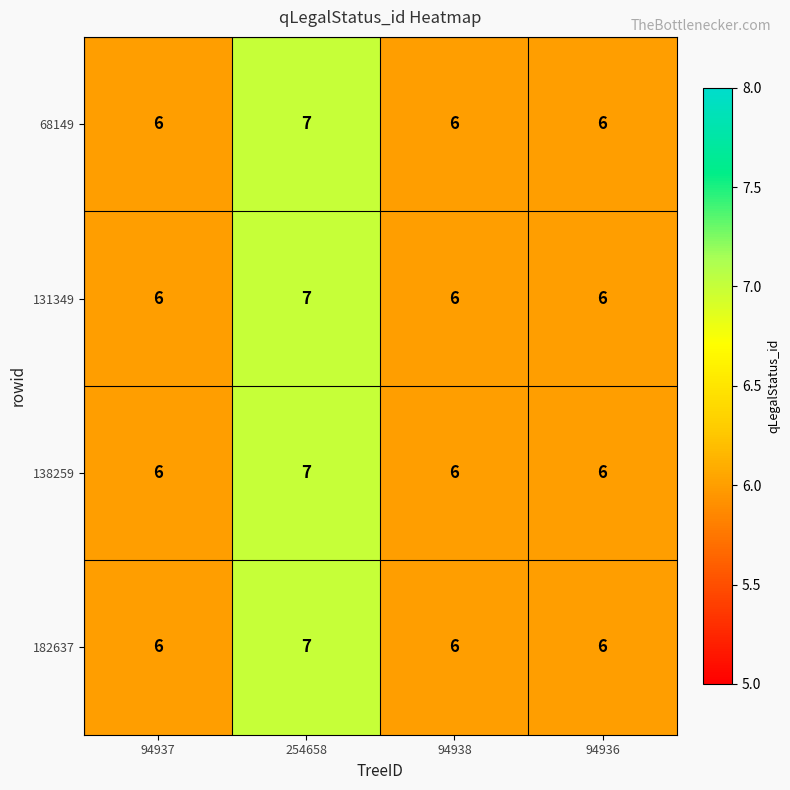

Reading left to right, transcribe all the data shown in this chart.

68149: 94937=6	254658=7	94938=6	94936=6
131349: 94937=6	254658=7	94938=6	94936=6
138259: 94937=6	254658=7	94938=6	94936=6
182637: 94937=6	254658=7	94938=6	94936=6